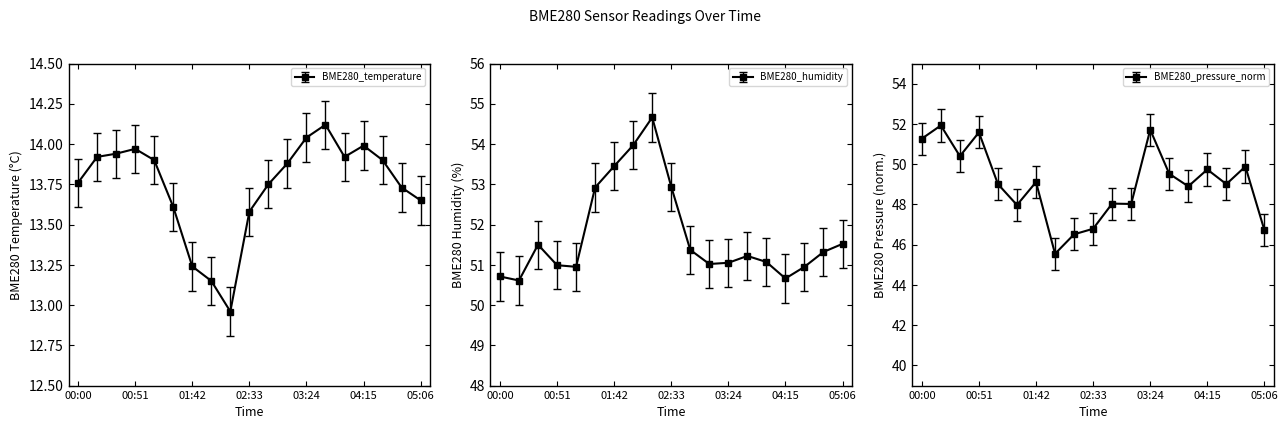

What is the sum of all BME280_humidity values?

982.9